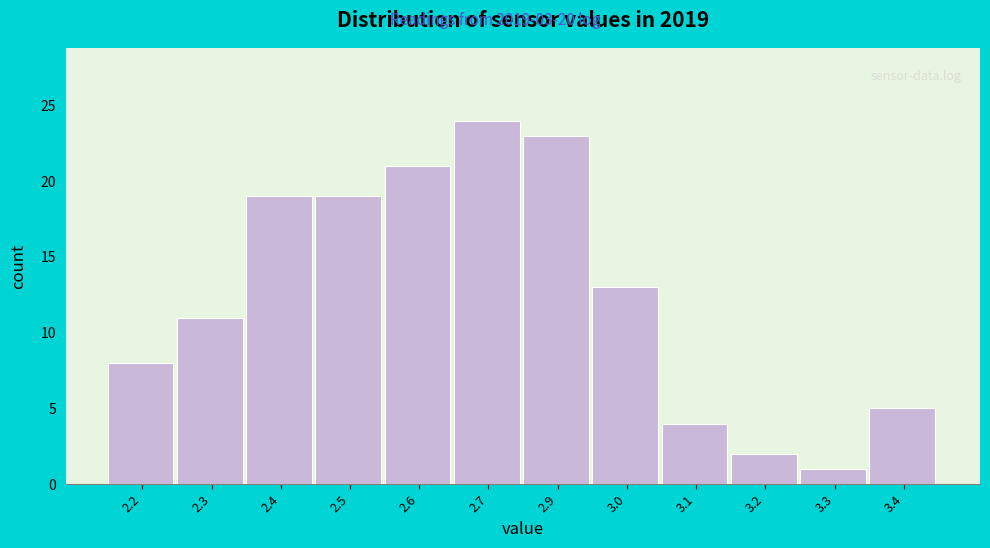

Reading left to right, what are all the values shown in this chart?

2.2=8	2.3=11	2.4=19	2.5=19	2.6=21	2.7=24	2.9=23	3.0=13	3.1=4	3.2=2	3.3=1	3.4=5